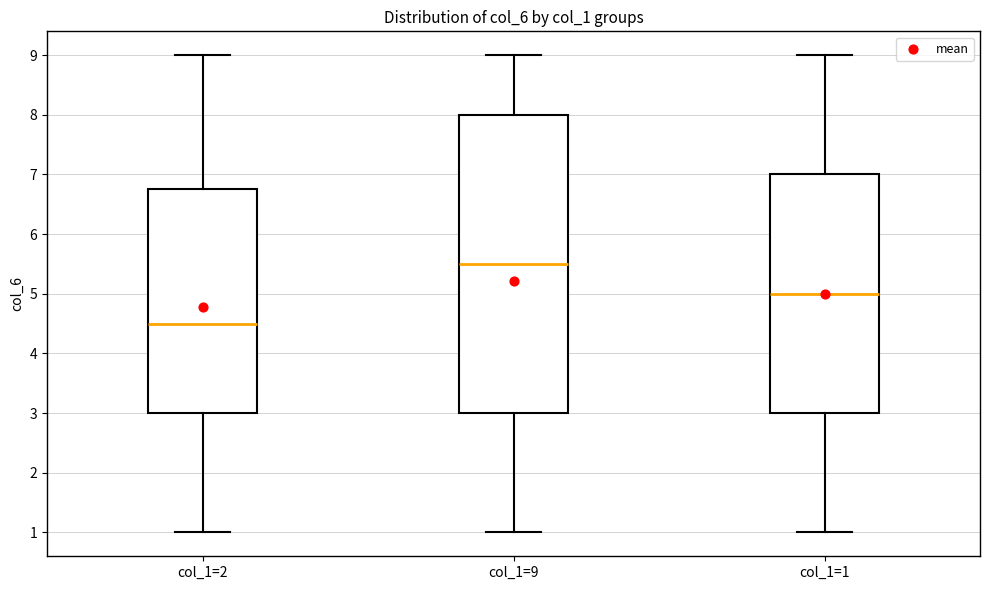

Reading left to right, read every box against the y-axis: the position of its median line, the range the box covers, and the ends of its whiskers. The values are not printed on the chart, so give them approximately, as read against the axis.

col_1=2: median 4.5, box 3.0 to 6.8, whiskers 1.0 to 9.0
col_1=9: median 5.5, box 3.0 to 8.0, whiskers 1.0 to 9.0
col_1=1: median 5.0, box 3.0 to 7.0, whiskers 1.0 to 9.0